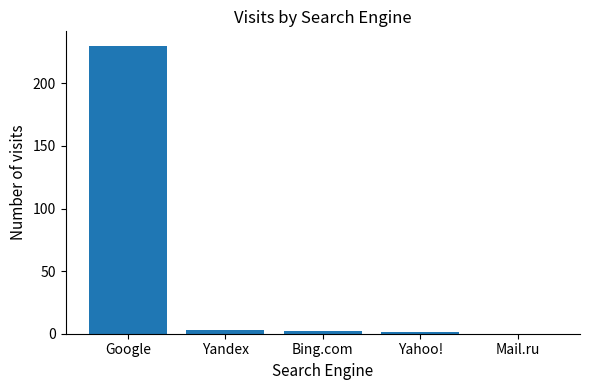

The chart shows a value of -129 at Mail.ru. True or false?

False